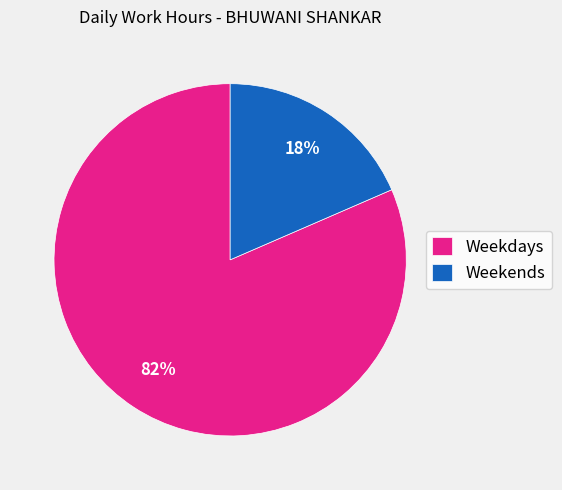

Do Weekends and Weekdays together represent more than half of the pie?

Yes